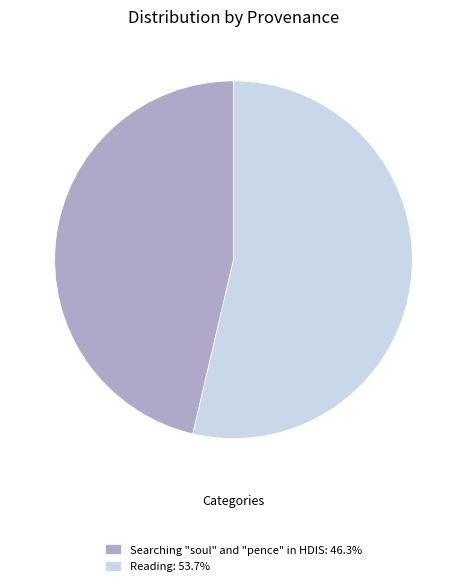

Is Searching "soul" and "pence" in HDIS: 46.3% the majority of the pie?

No